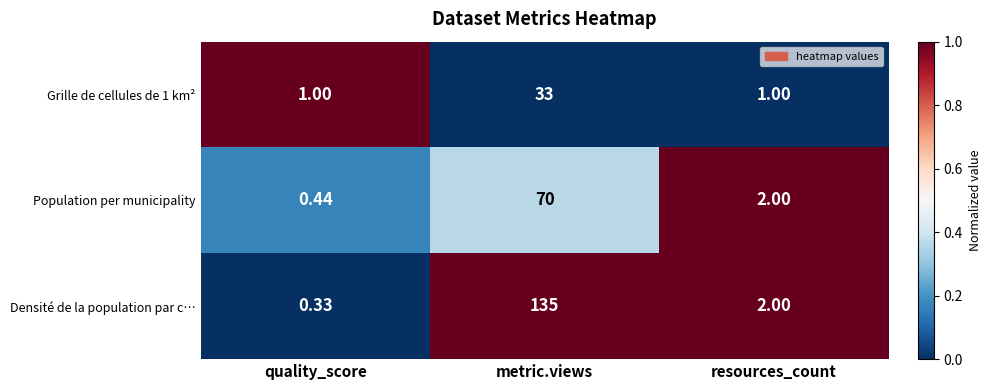

List the series in order of their overall mean, highest first.

Densité de la population par c…, Population per municipality, Grille de cellules de 1 km²